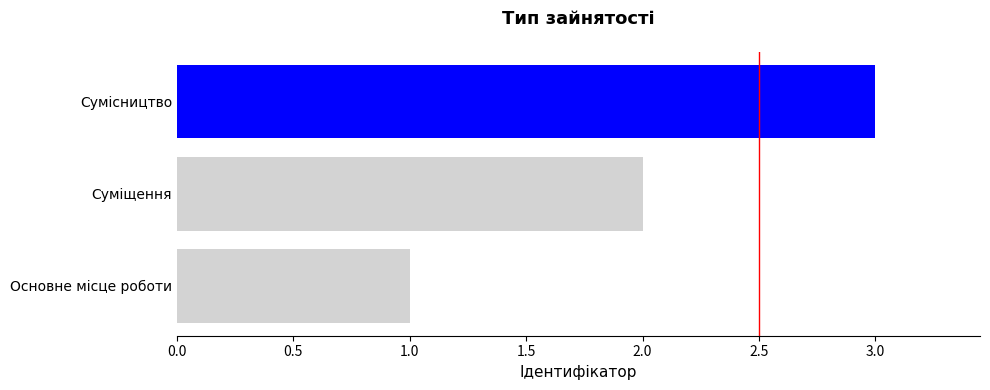

Count the number of categories in the chart.

3